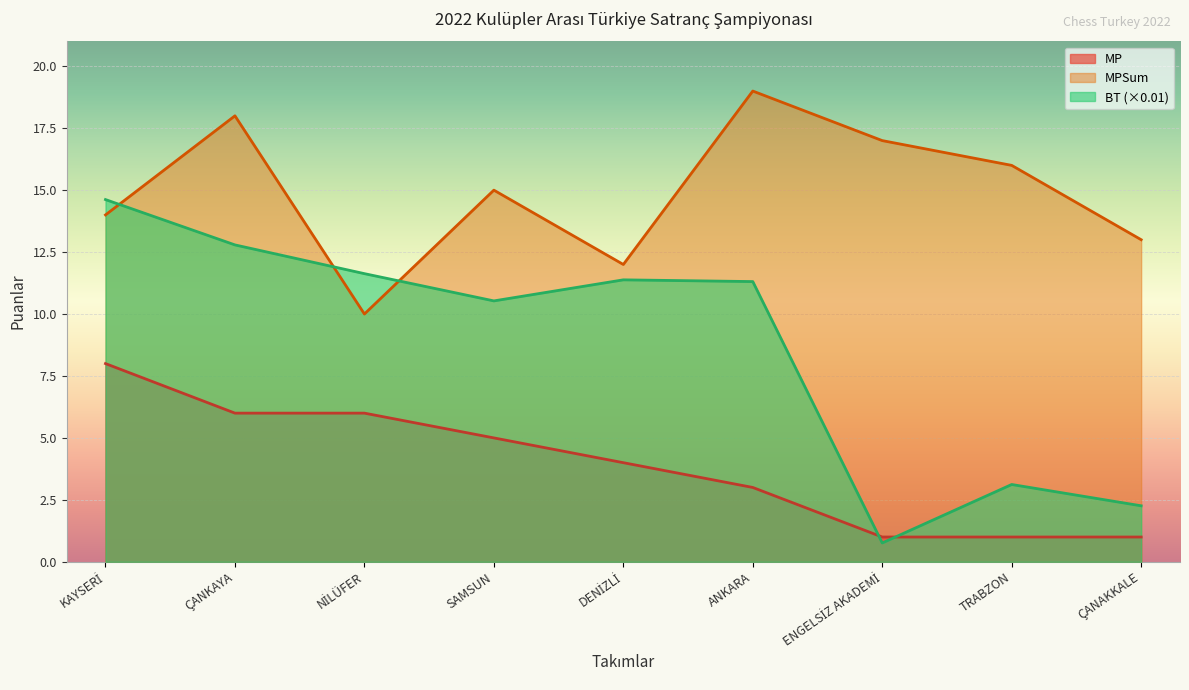

True or false: MP and MPSum cross at least once.

False